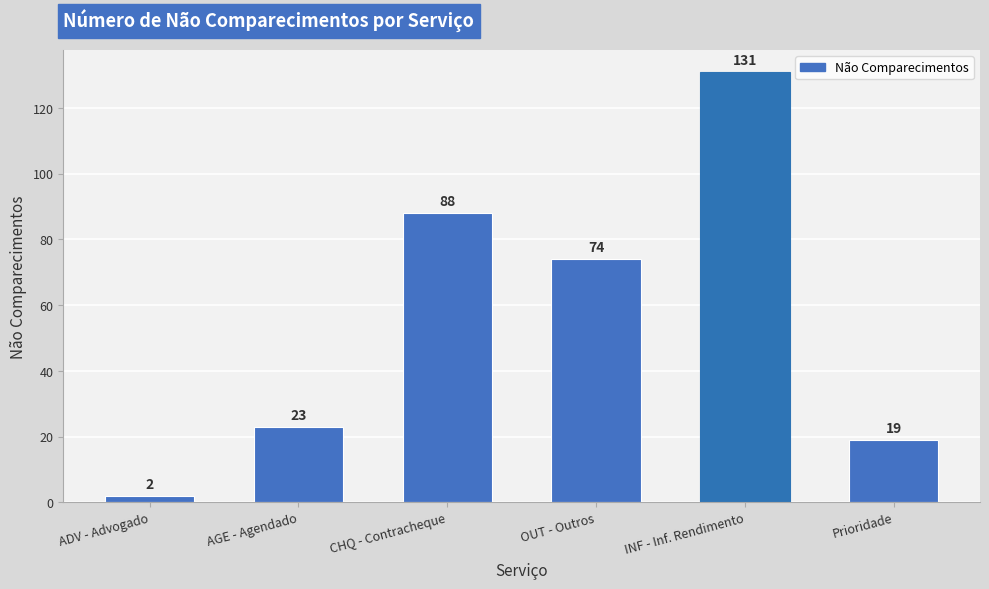

The value at OUT - Outros is 102. True or false?

False